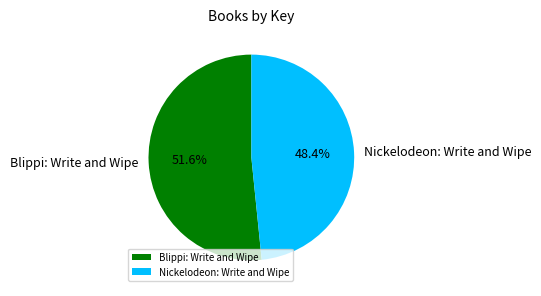

Which category has the biggest portion of the pie?

Blippi: Write and Wipe